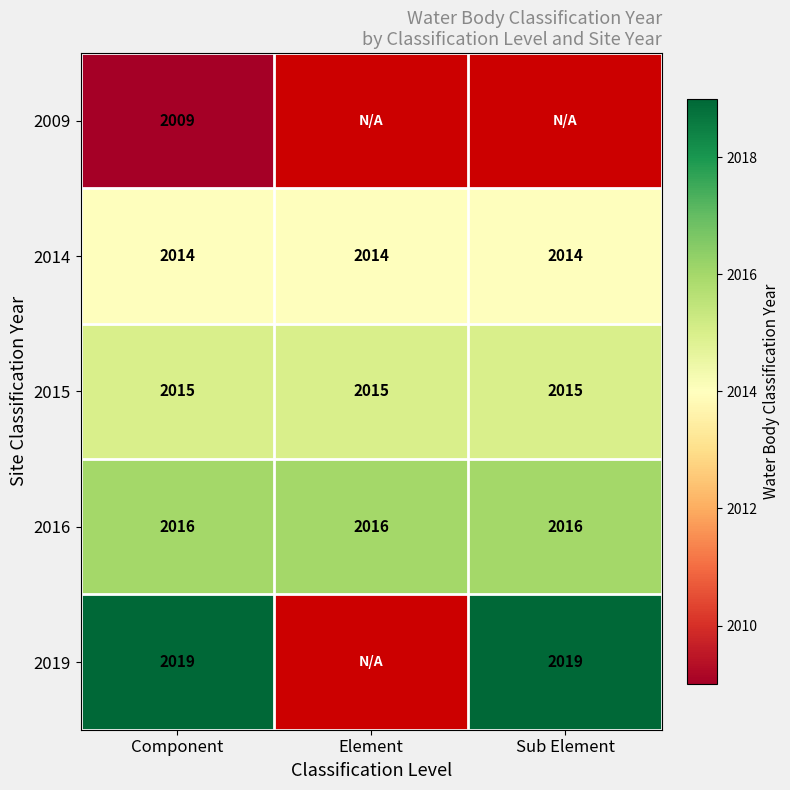

The 2014 series shows 2014 at Sub Element. True or false?

True